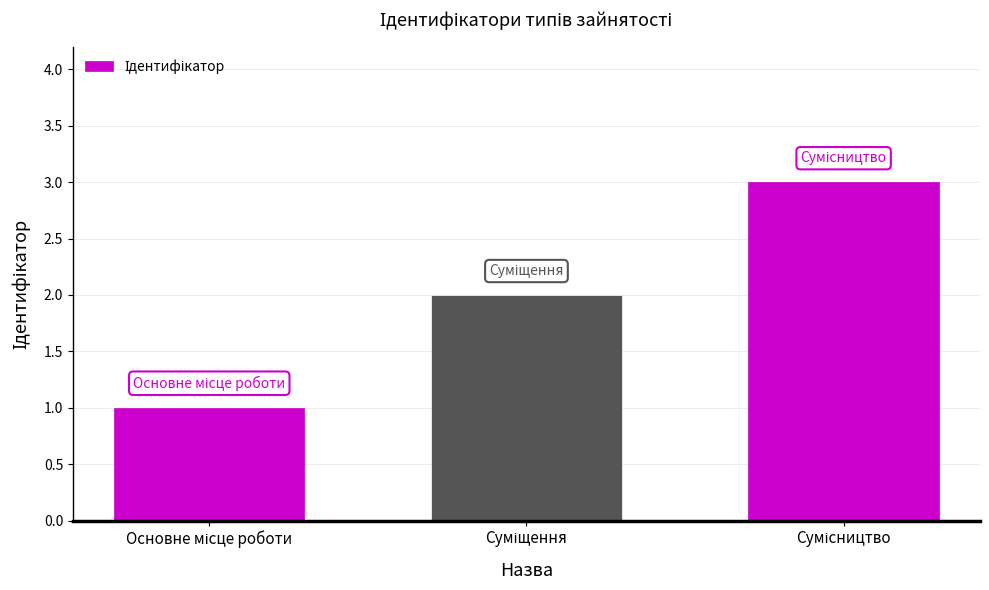

What is the maximum value shown in the chart?

3